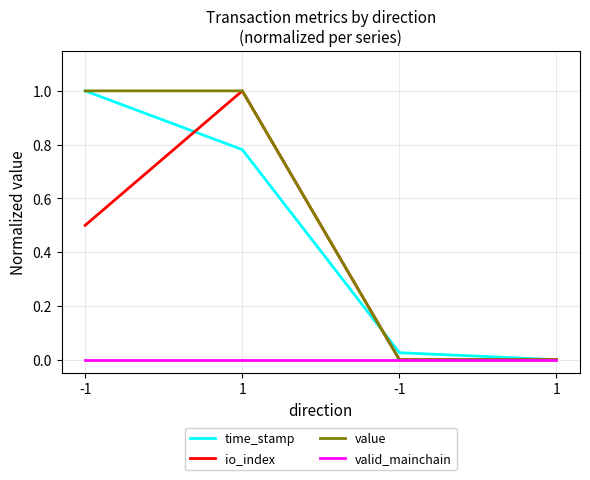

What is the highest value of the time_stamp series?

1.0